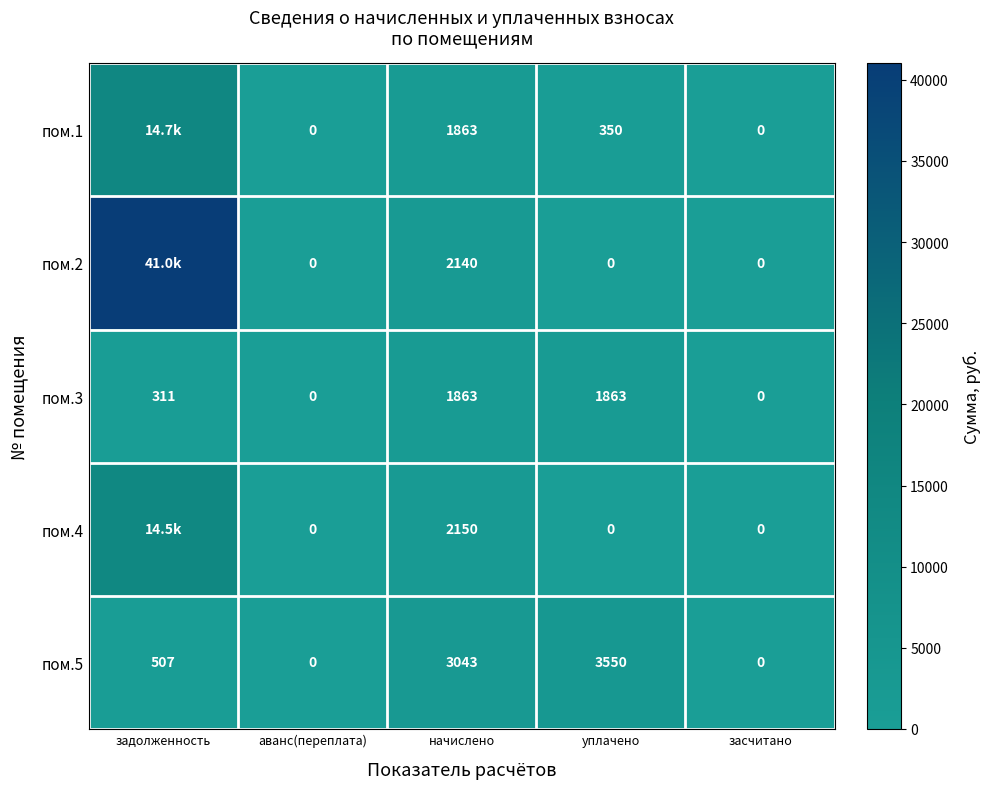

At which label is пом.3 closest to 931?

задолженность